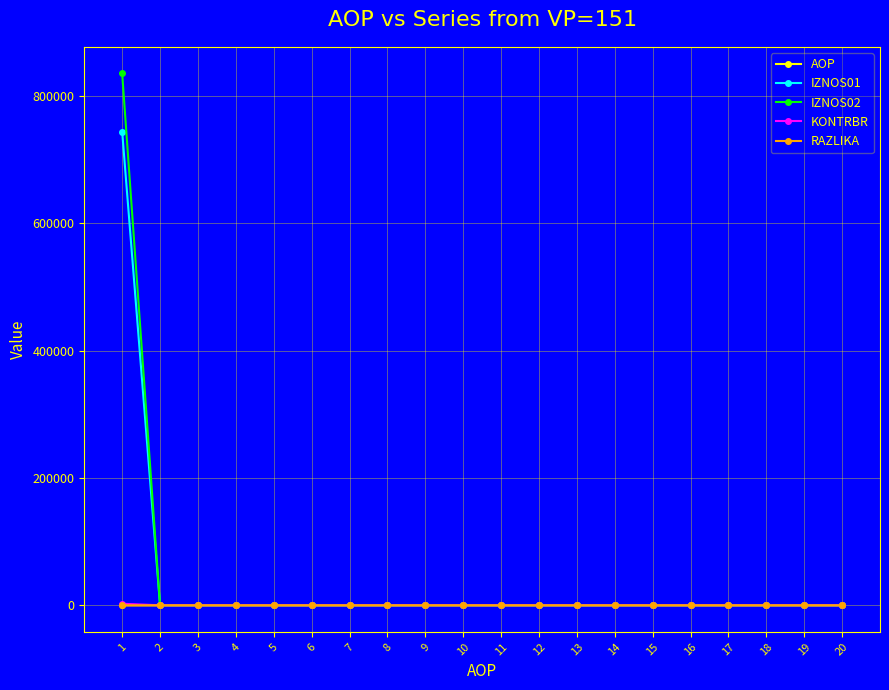

What is the total value across all series at 11?

11.0